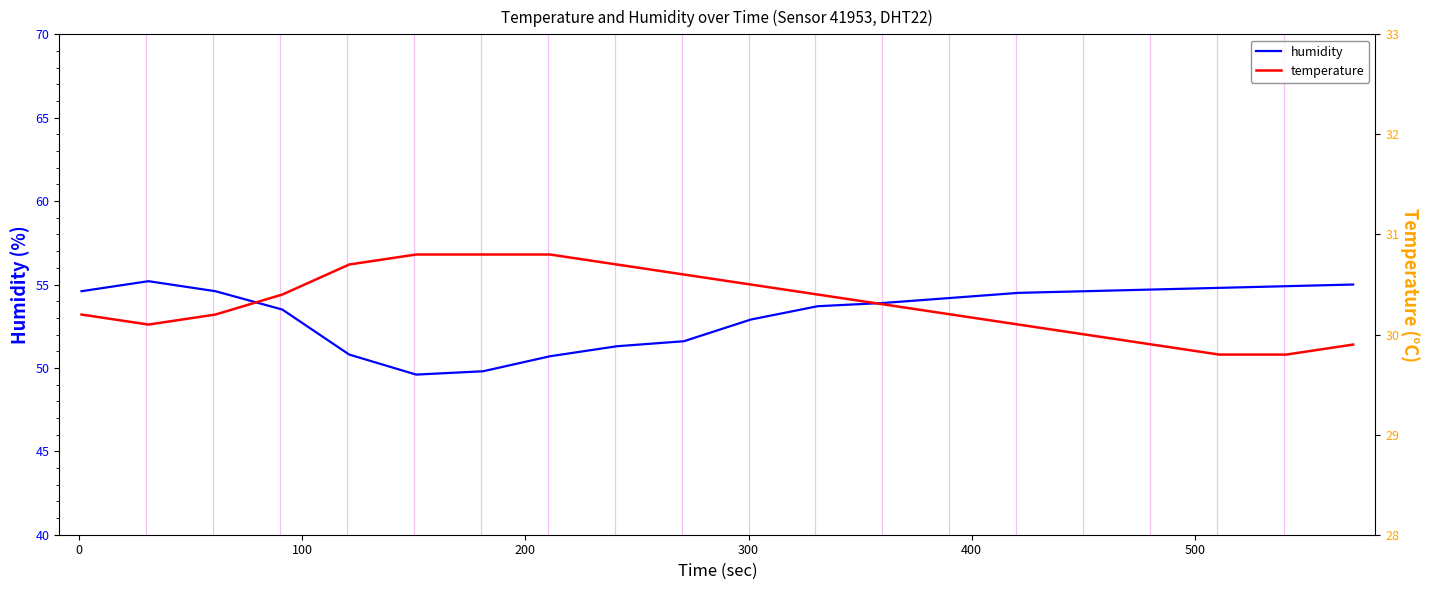

Is it true that humidity equals 34.0 at 0?

False